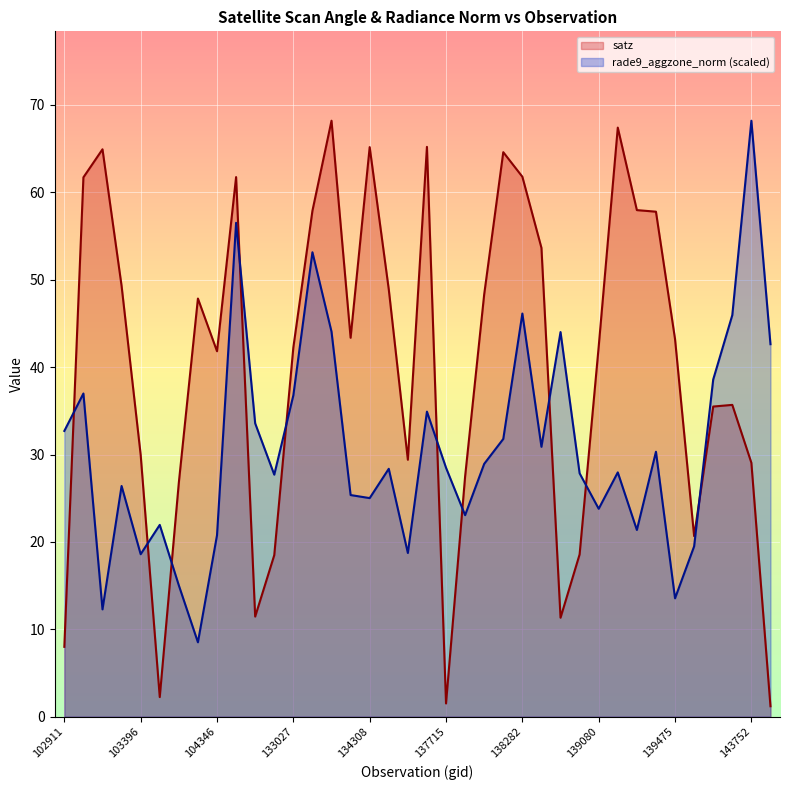

Between 103270 and 104346, which is larger?

103270